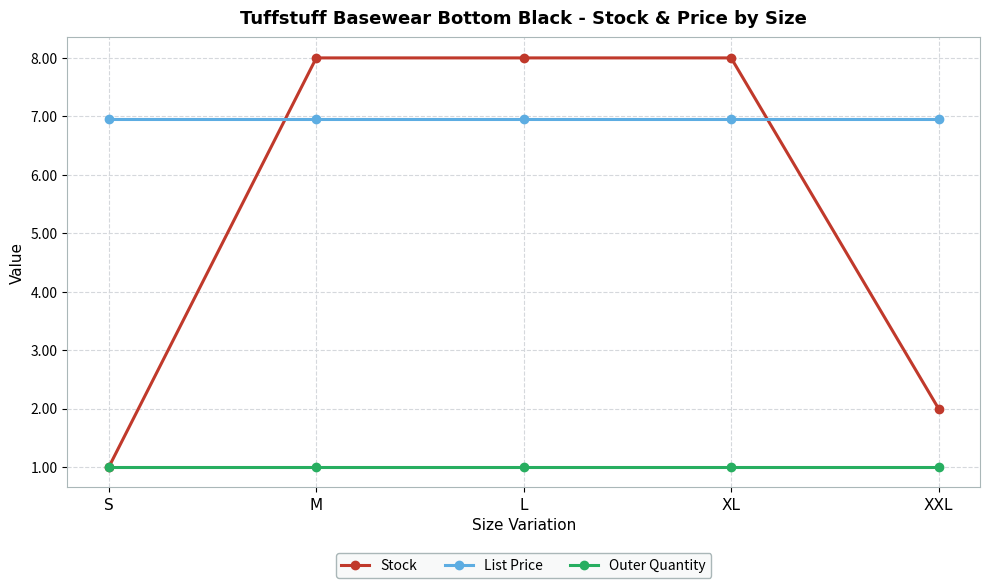

What are all the series names shown in the legend?

Stock, List Price, Outer Quantity